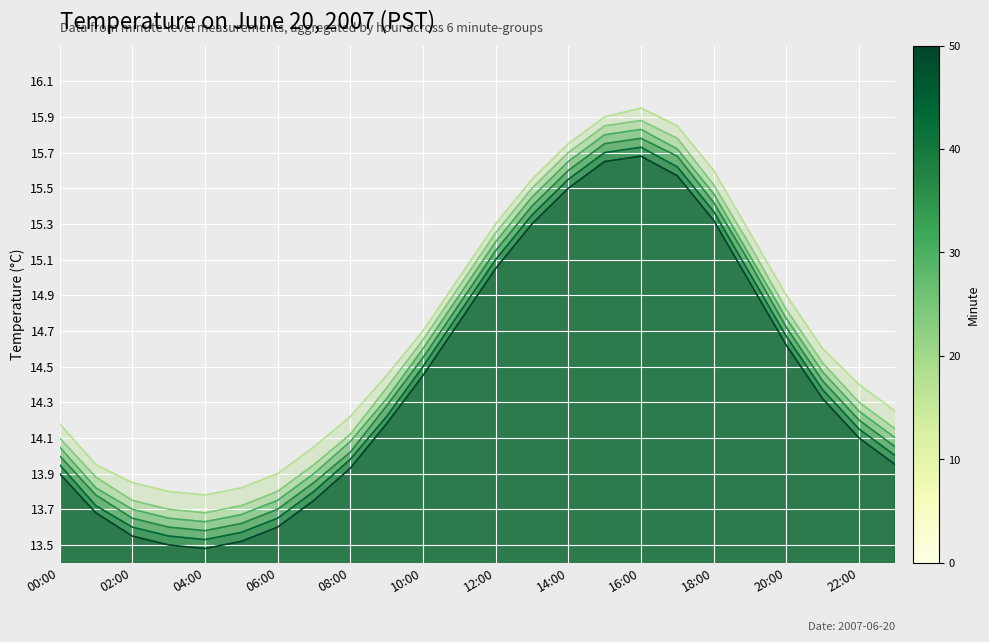

What is the difference between the highest and lowest values at 18:00?

0.3